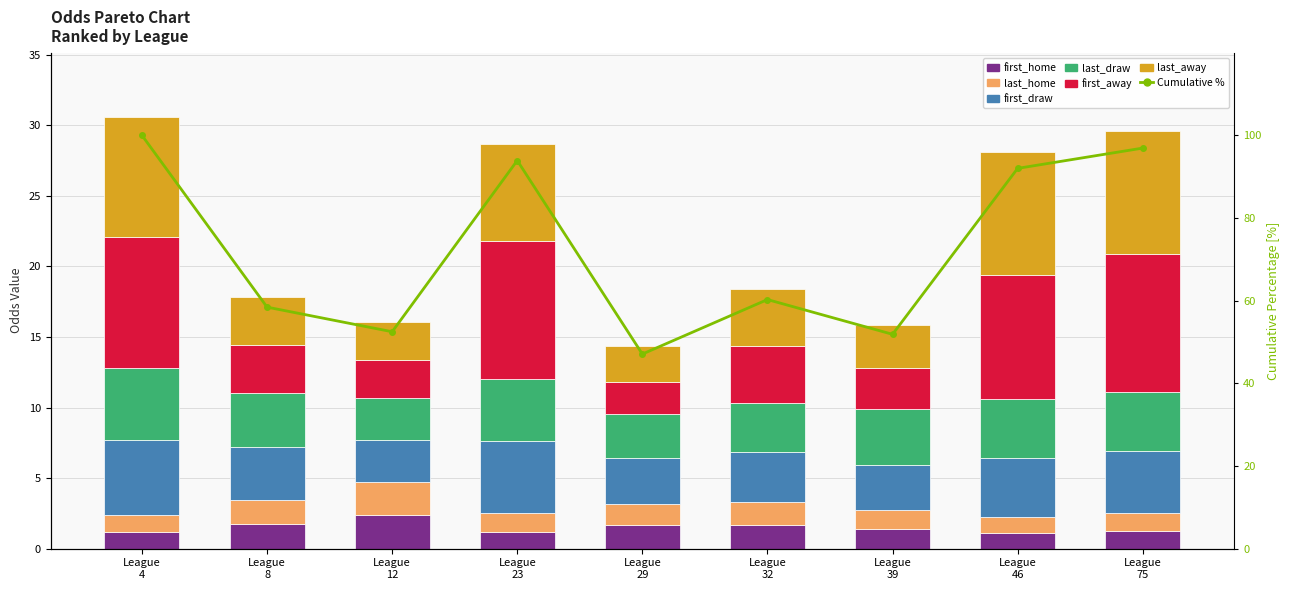

What is the average value of the first_home series?

1.5